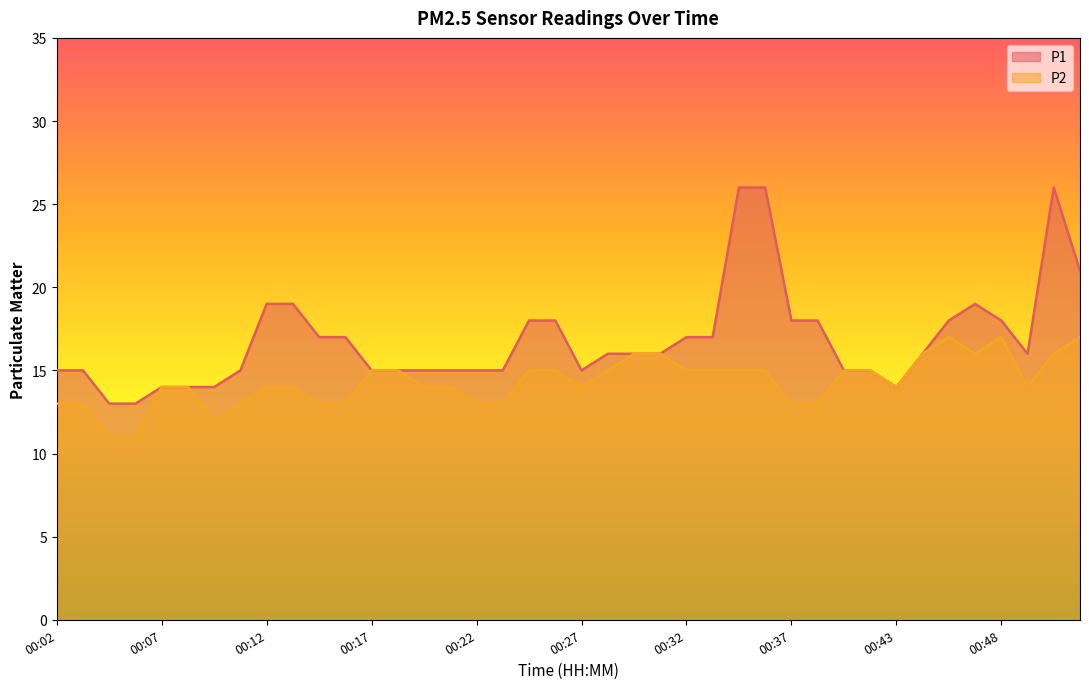

Is it true that P2 equals 17 at 00:48?

True